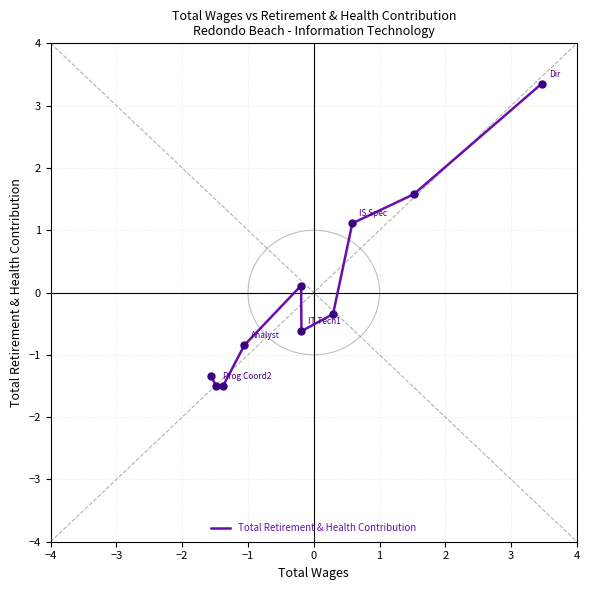

What is the change in value from −3 to 3?

-3.1